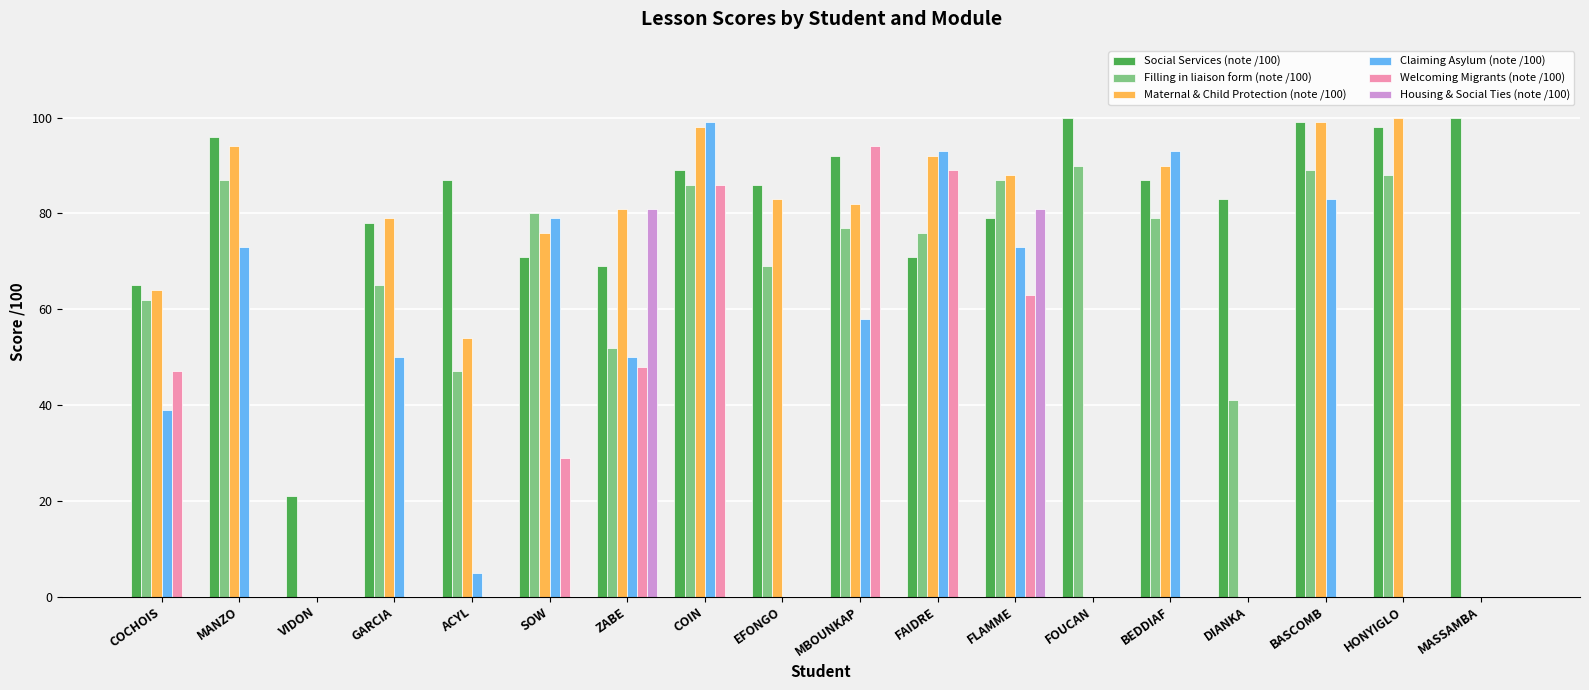

Which series has the largest range (max minus min)?

Maternal & Child Protection (note /100)